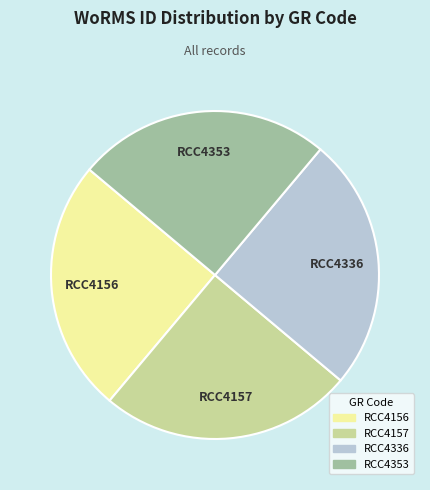

How many segments does this pie chart have?

4